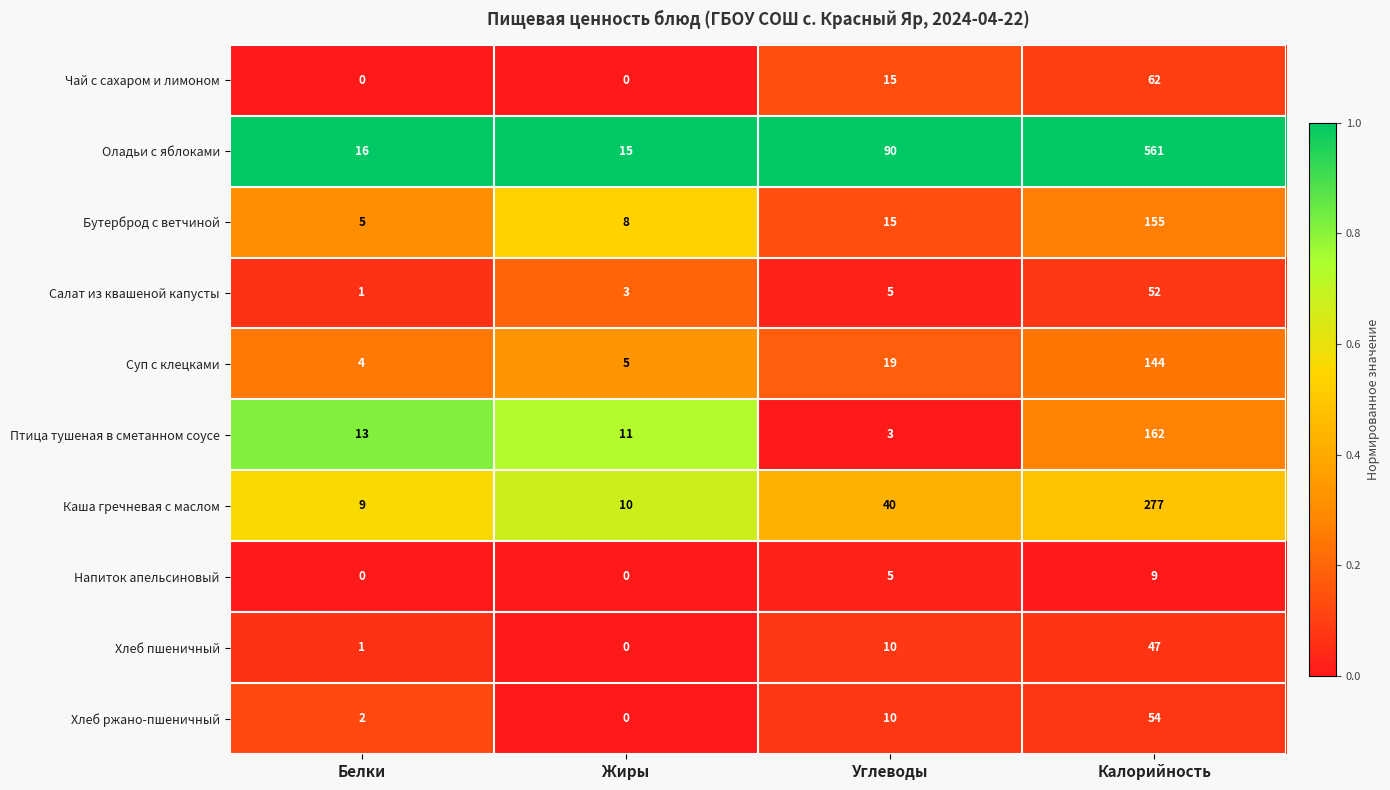

Where is Хлеб ржано-пшеничный nearest to the value 27?

Углеводы